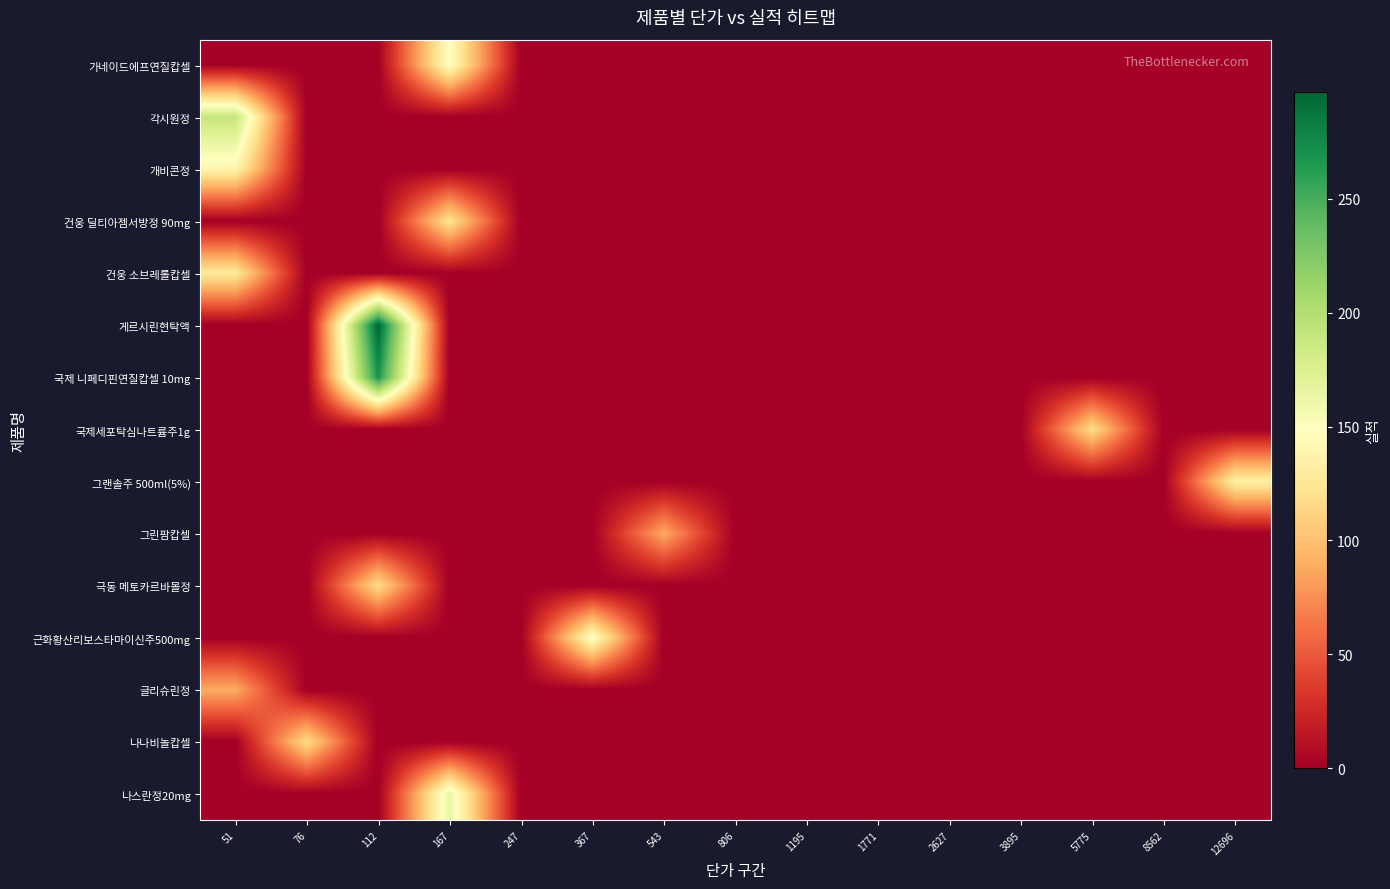

How many categories are shown in the chart?

15